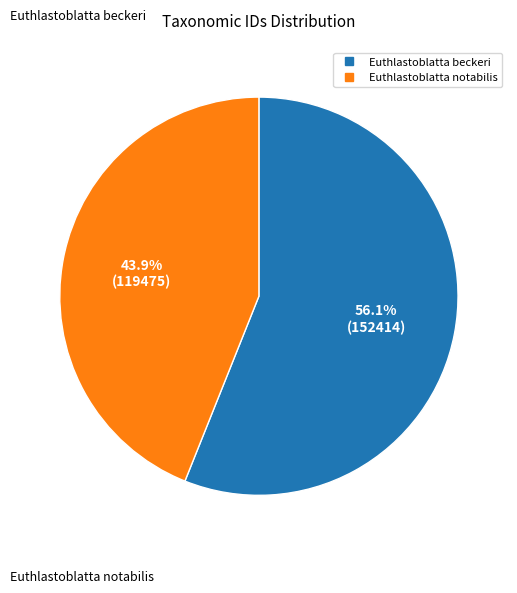

Is it true that Euthlastoblatta notabilis is 44% of the pie?

True